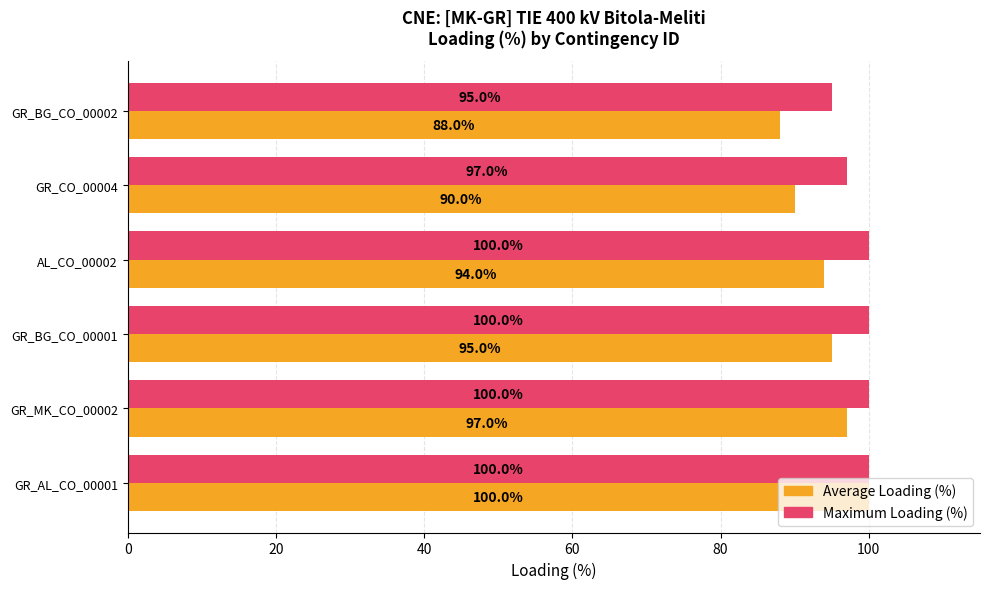

What is the difference between the second highest and second lowest values in the Maximum Loading (%) series?

3